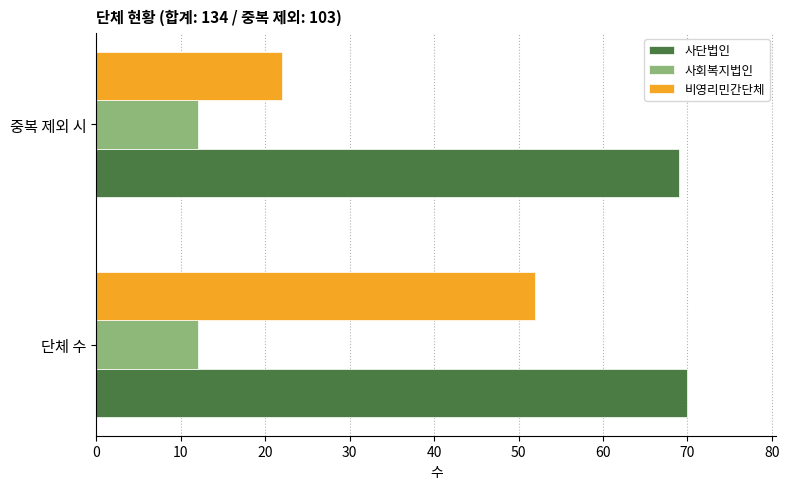

Which series has the widest spread of values?

비영리민간단체